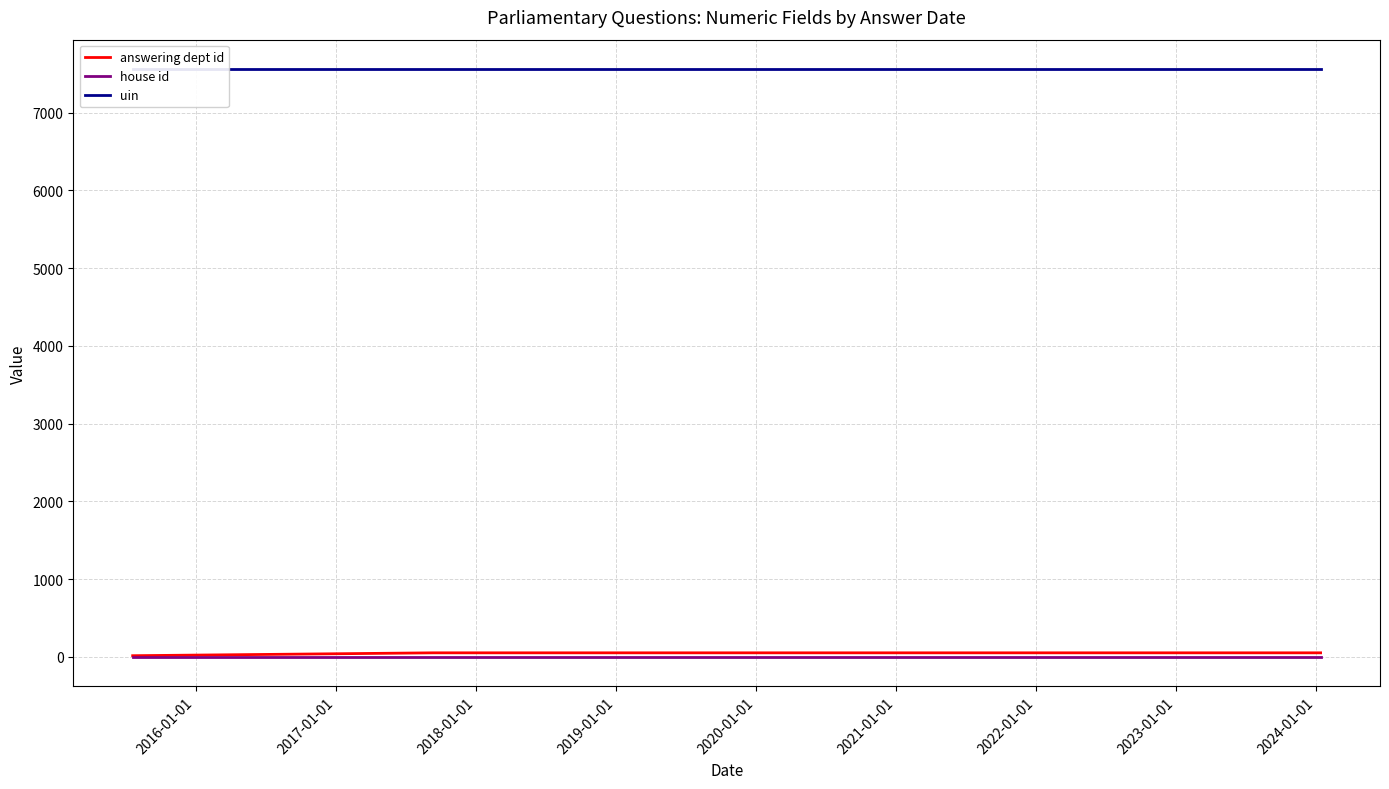

The answering dept id series shows 53 at 2017-01-01. True or false?

True